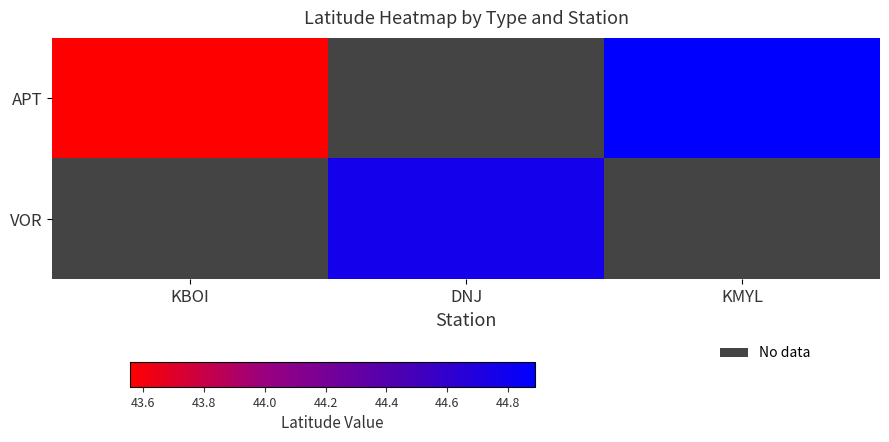

At how many categories does at least one series exceed 44?

2